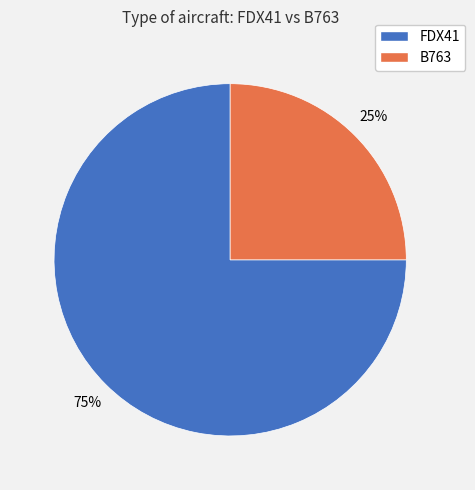

True or false: B763 accounts for 32% of the total.

False